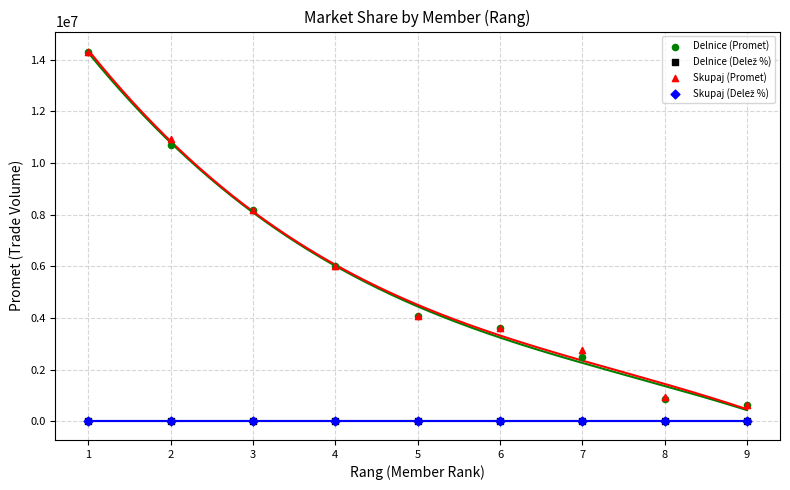

Which series reaches the maximum Y coordinate?

Skupaj (Promet)